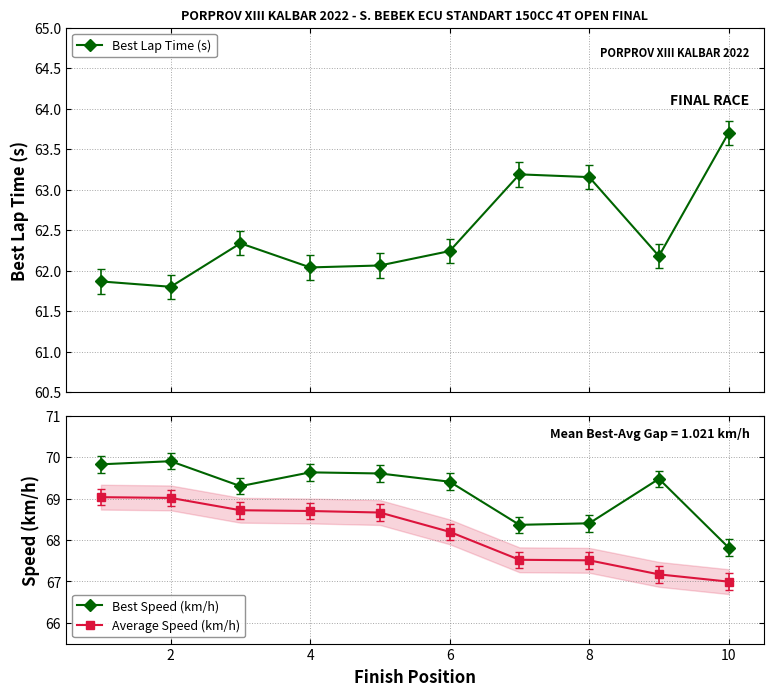

How many interior local peaks does the Best Lap Time (s) series have?

2